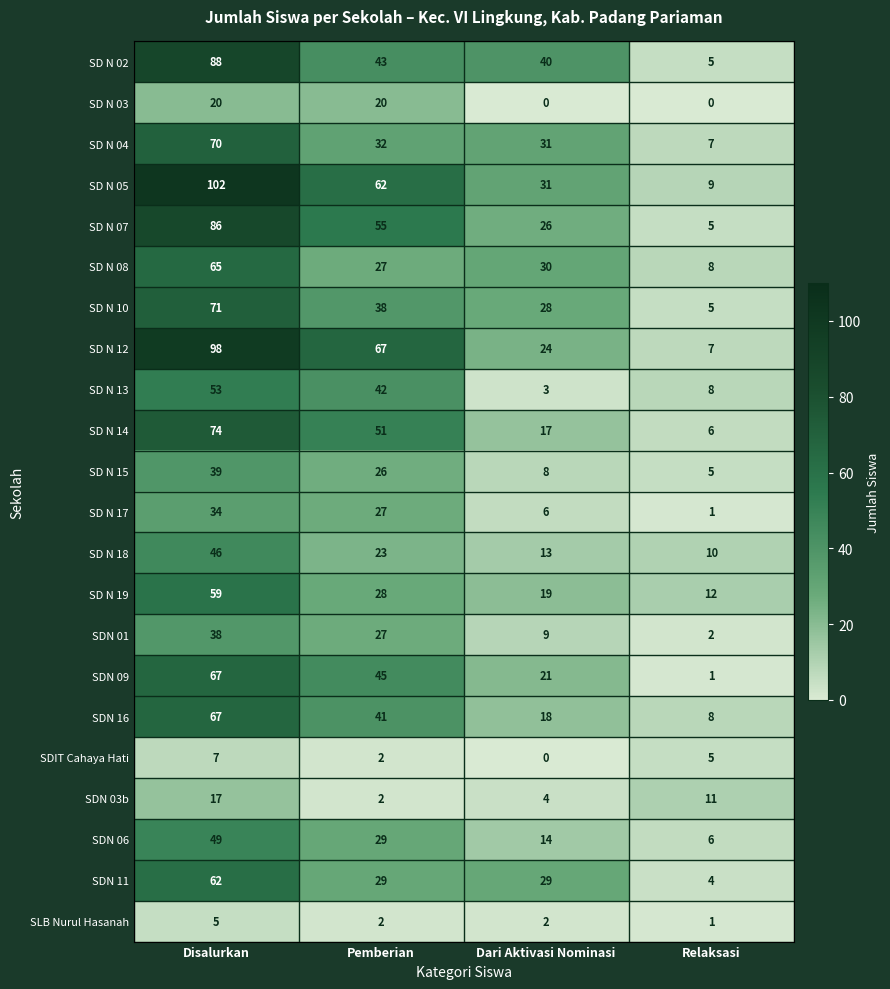

Count the number of data series in this chart.

22